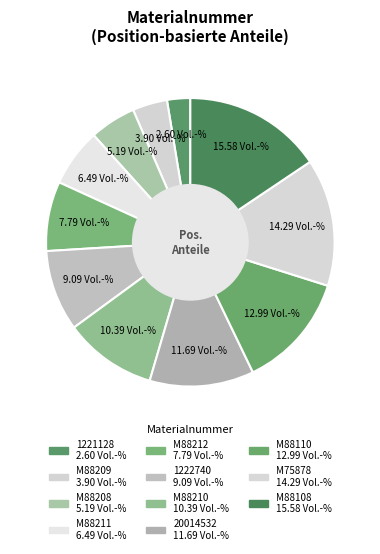

To the nearest percent, what portion does M88208 represent?

5%